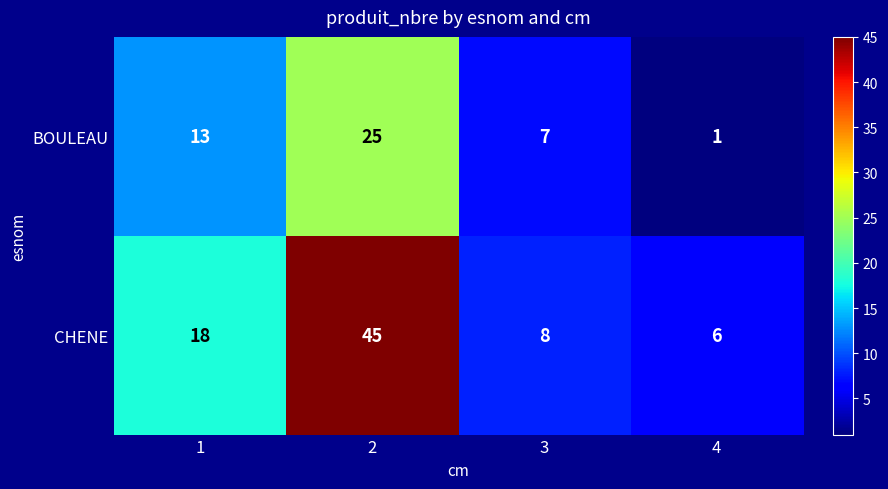

At which category does the chart reach its minimum across all series?

4